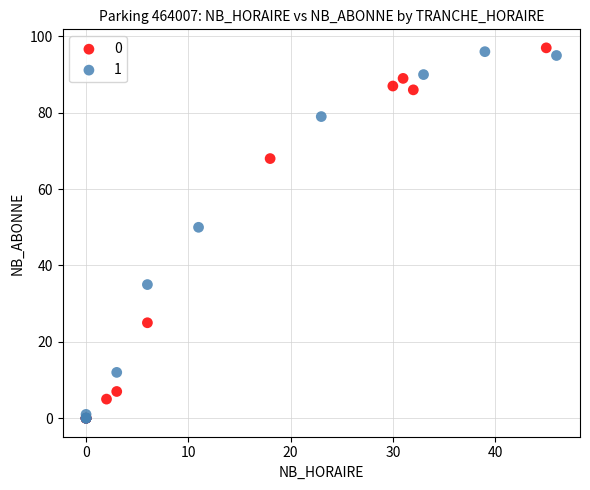

Which series has the largest Y range (max minus min)?

0